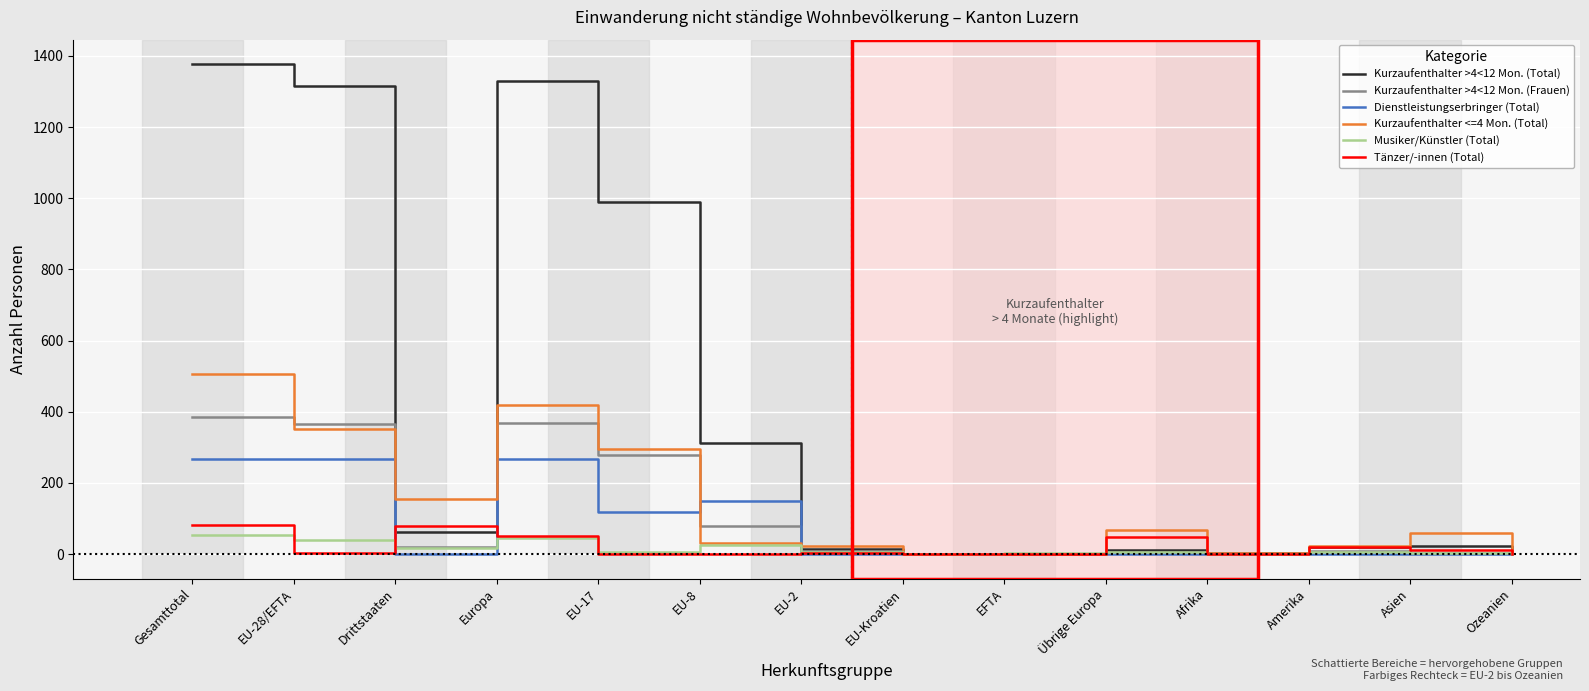

In Kurzaufenthalter >4<12 Mon. (Frauen), how many points are higher than both neighbors (excluding endpoints)?

3